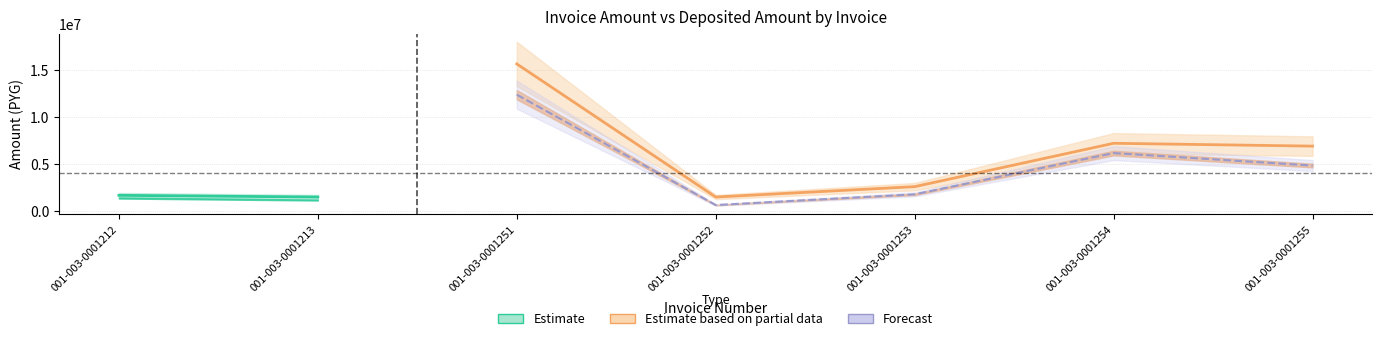

At which category does monto_depositado_proveedor reach its first local peak?

001-003-0001251